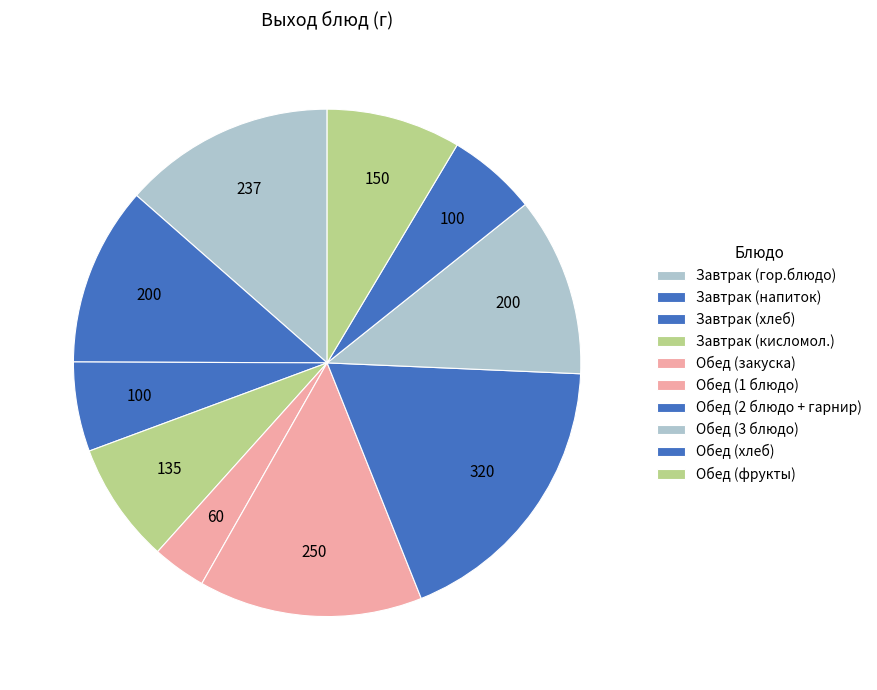

Count the number of slices in the pie.

10